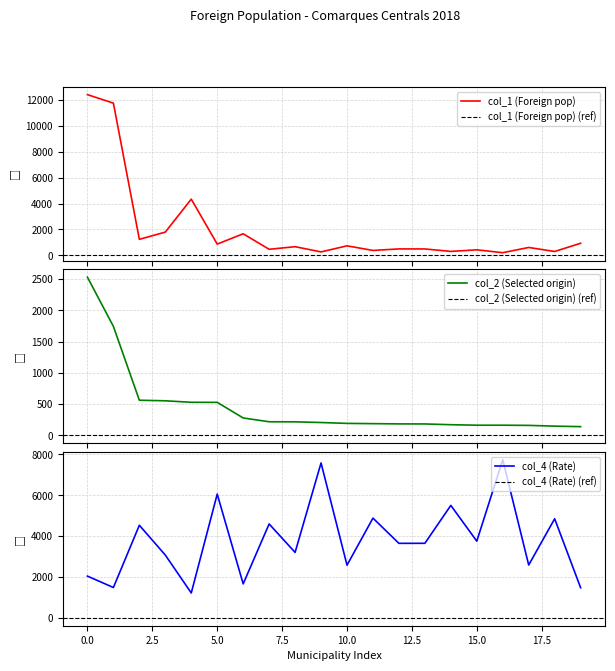

True or false: col_2 (Selected origin) and col_4 (Rate) cross at least once.

True